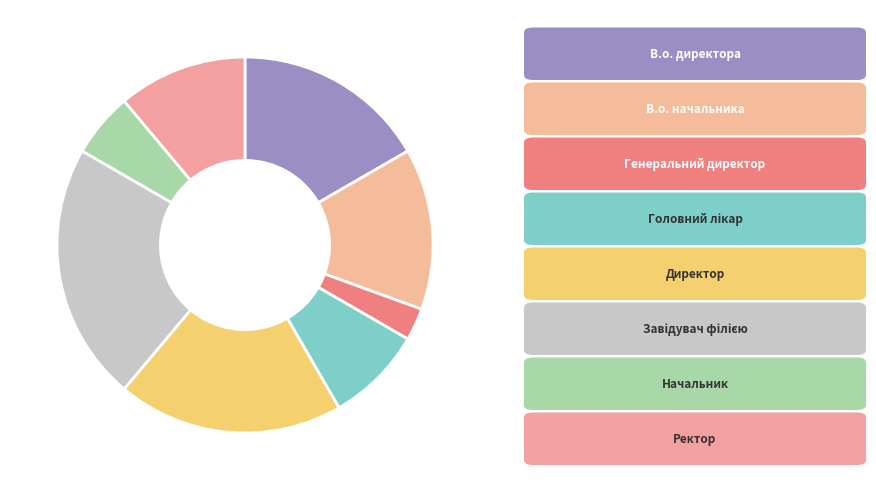

How many segments does this pie chart have?

8